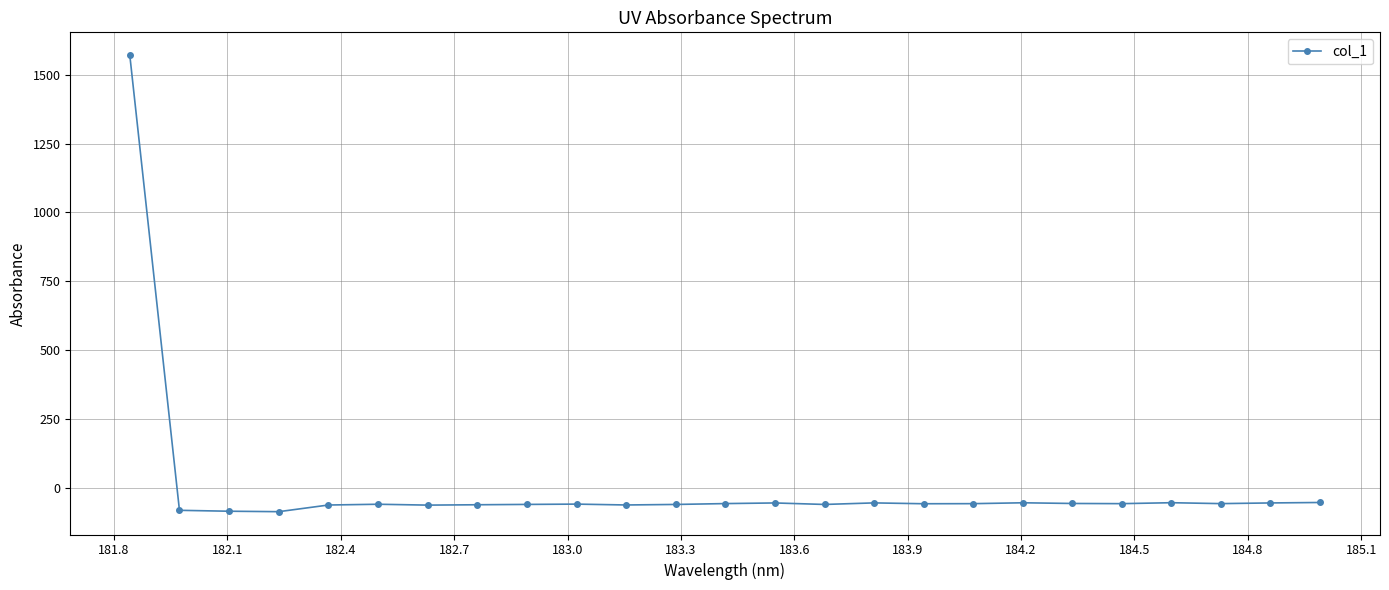

Does the chart have visible grid lines?

Yes